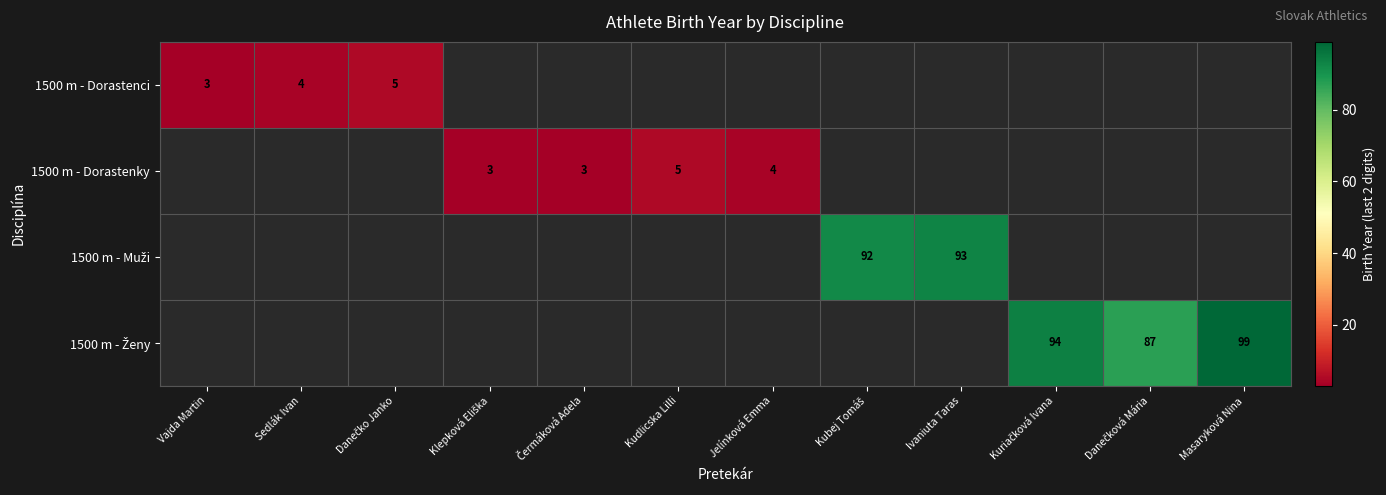

At Danečko Janko, list the series in order from smallest to largest.

1500 m - Dorastenci, 1500 m - Dorastenky, 1500 m - Muži, 1500 m - Ženy